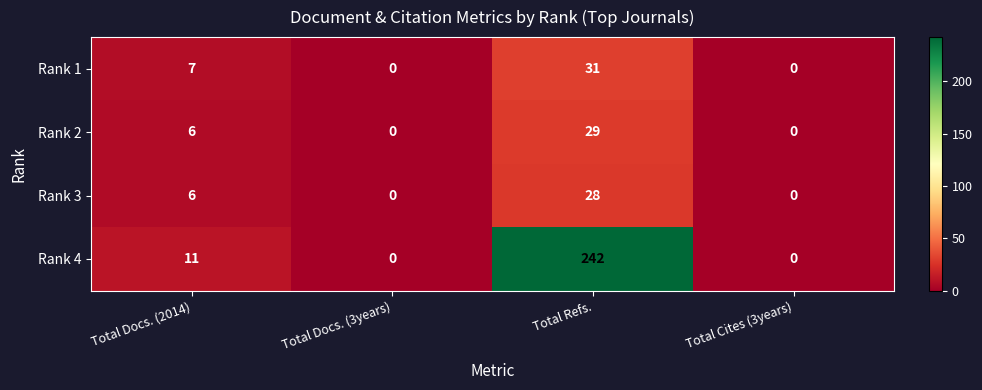

The value of Rank 1 at Total Refs. is 31. True or false?

True